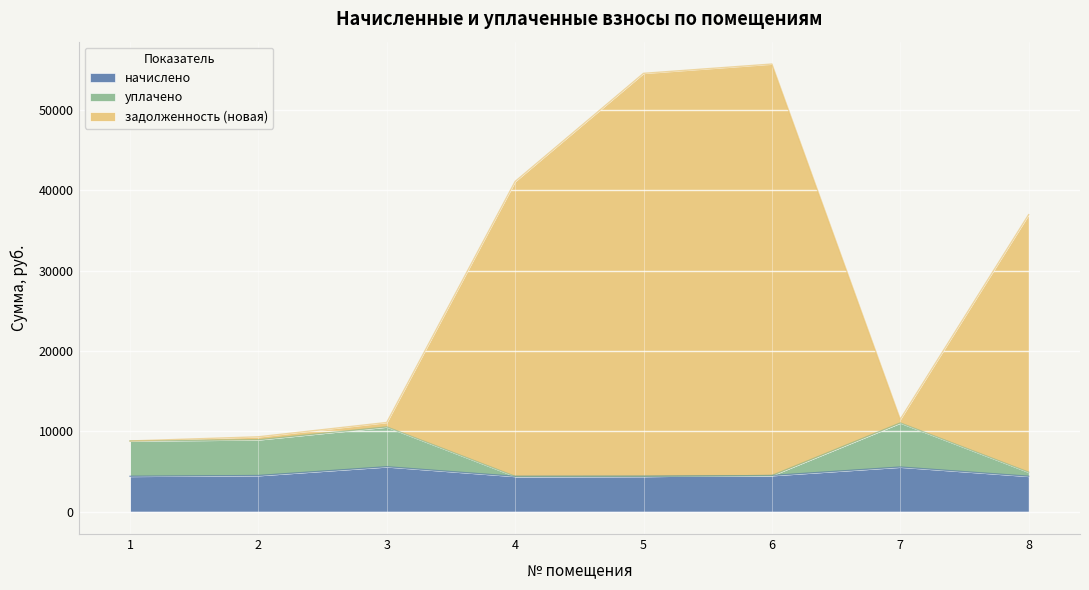

Where is начислено nearest to the value 4983?

2